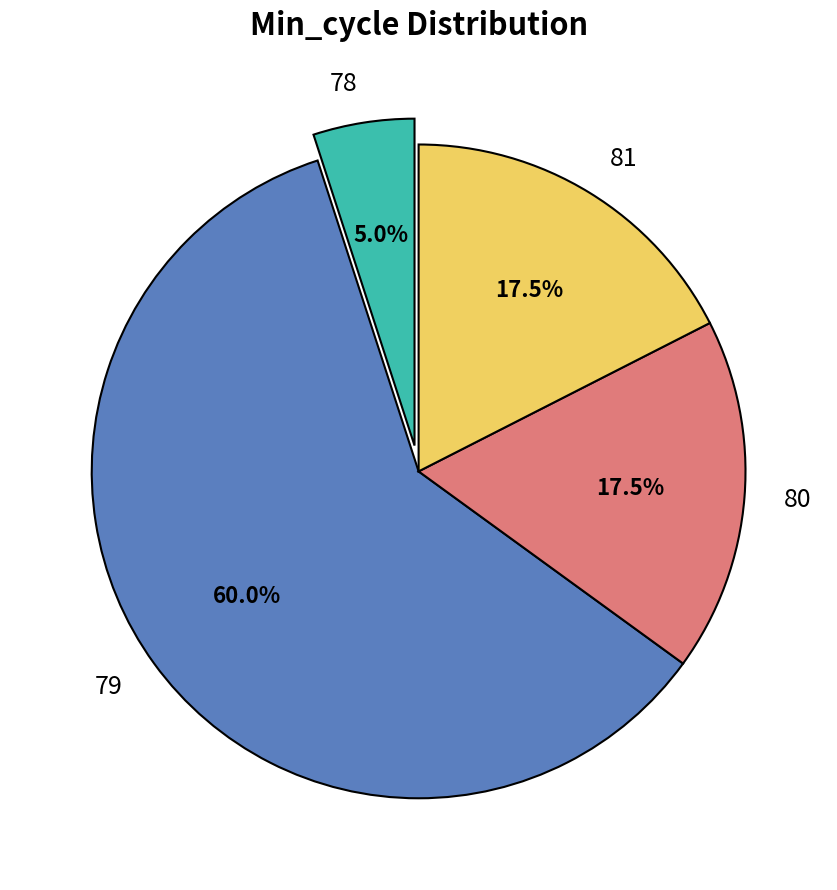

Which slice represents more than half of the pie?

79